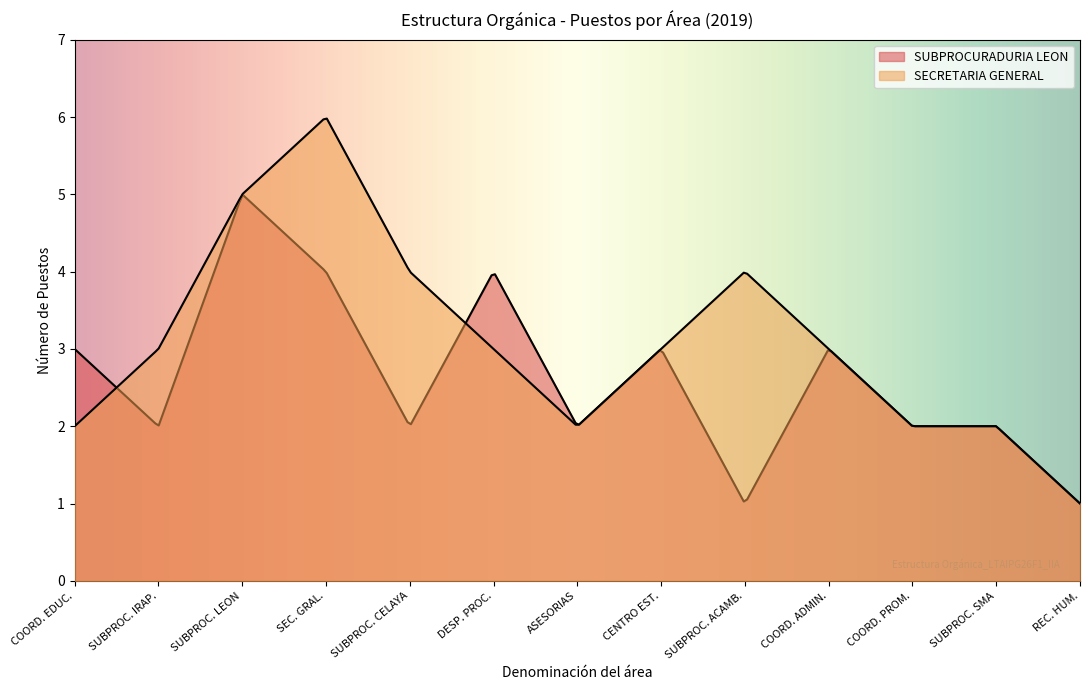

After their last crossing, which series has the higher values: SECRETARIA GENERAL or SUBPROCURADURIA LEON?

SECRETARIA GENERAL